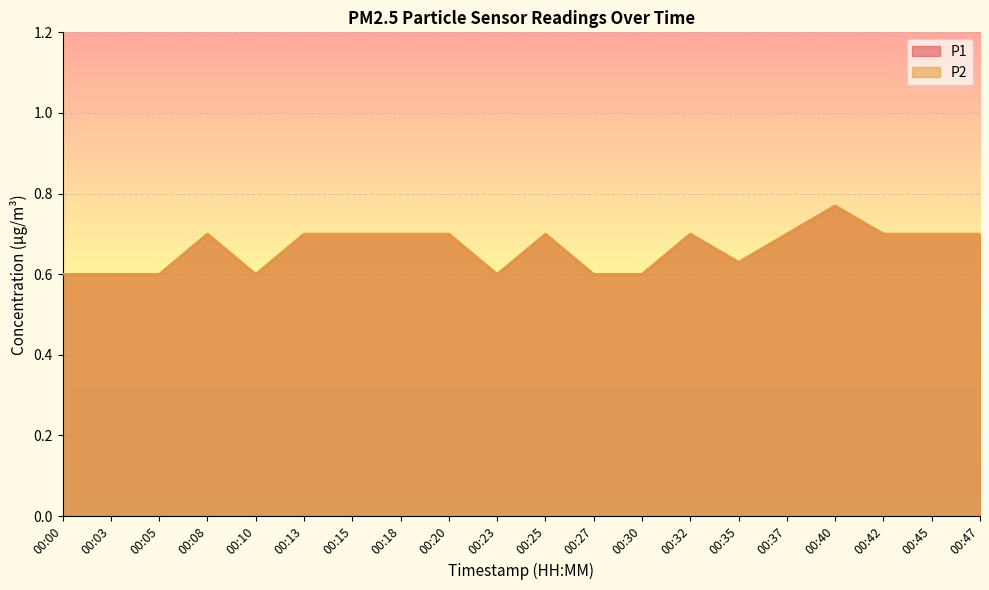

In P1, how many points are lower than both neighbors (excluding endpoints)?

3